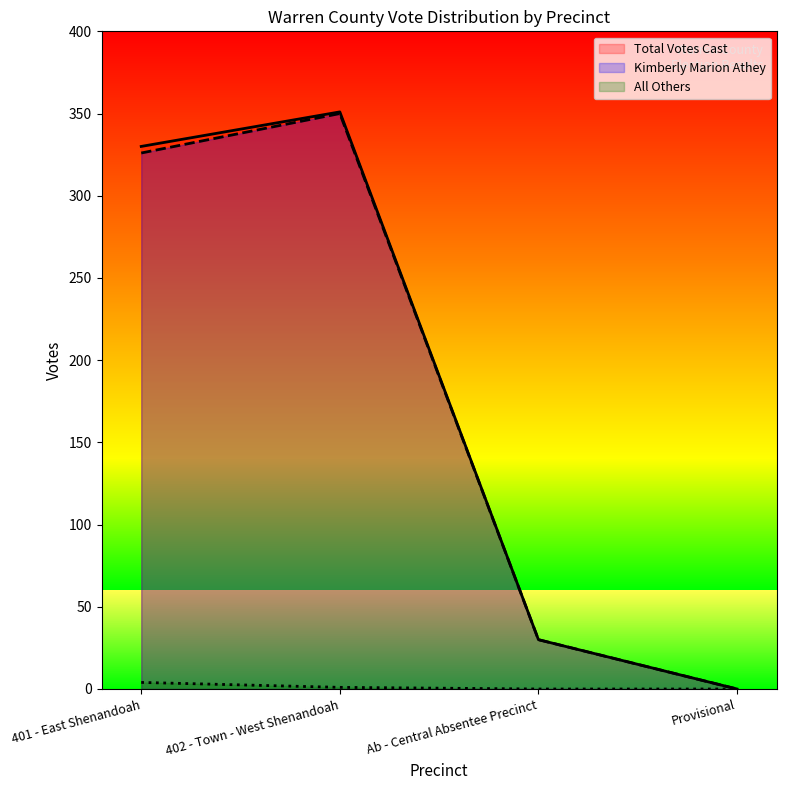

True or false: Kimberly Marion Athey and Total Votes Cast intersect in this chart.

False